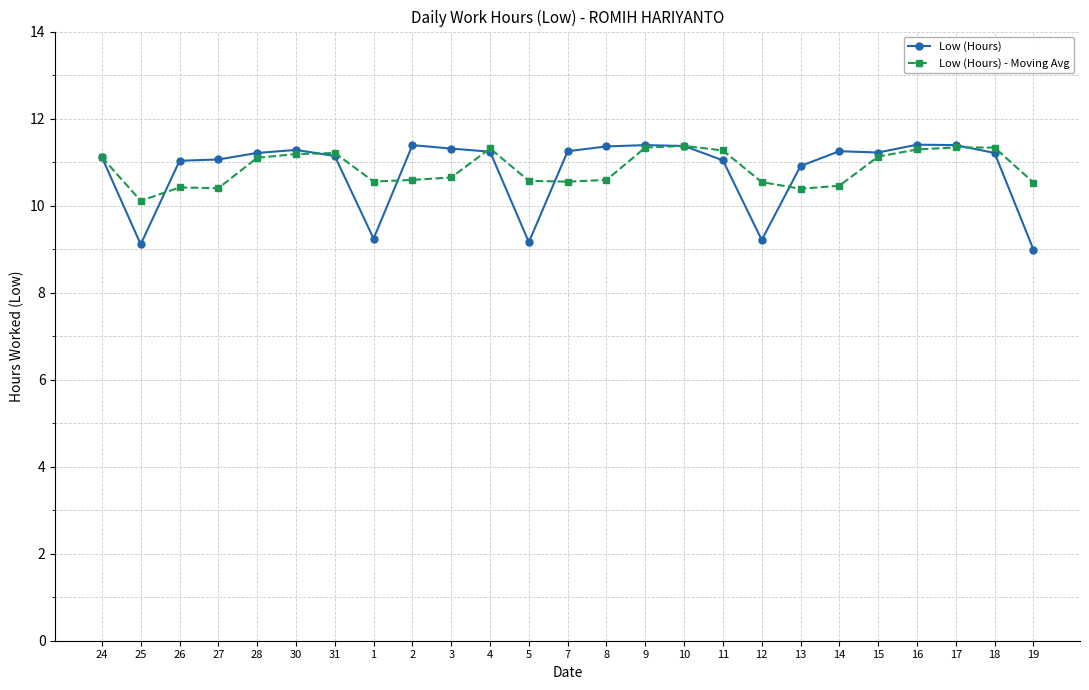

Count the number of data series in this chart.

2